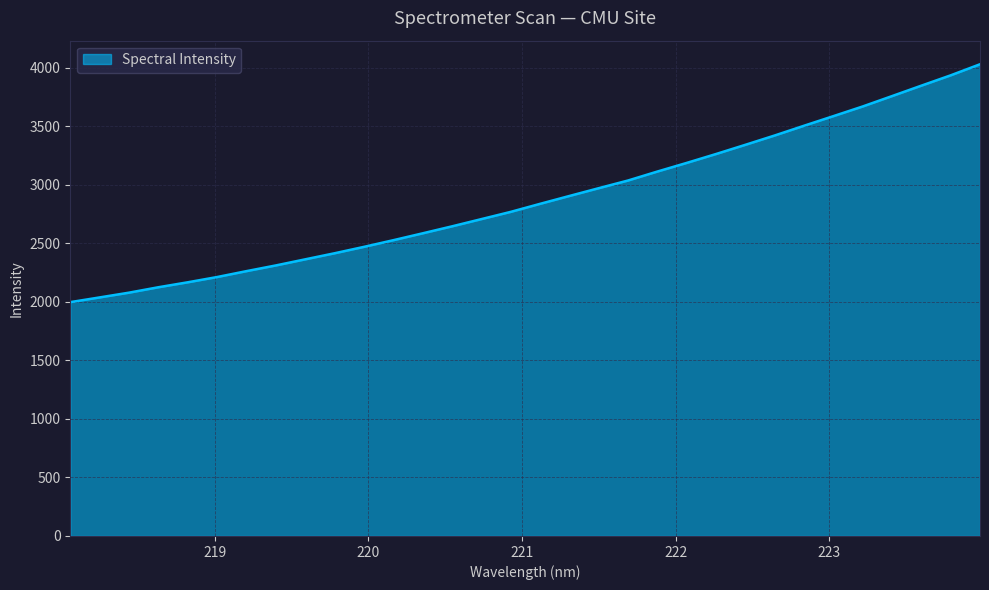

What is the difference between the maximum and minimum values?

2032.1